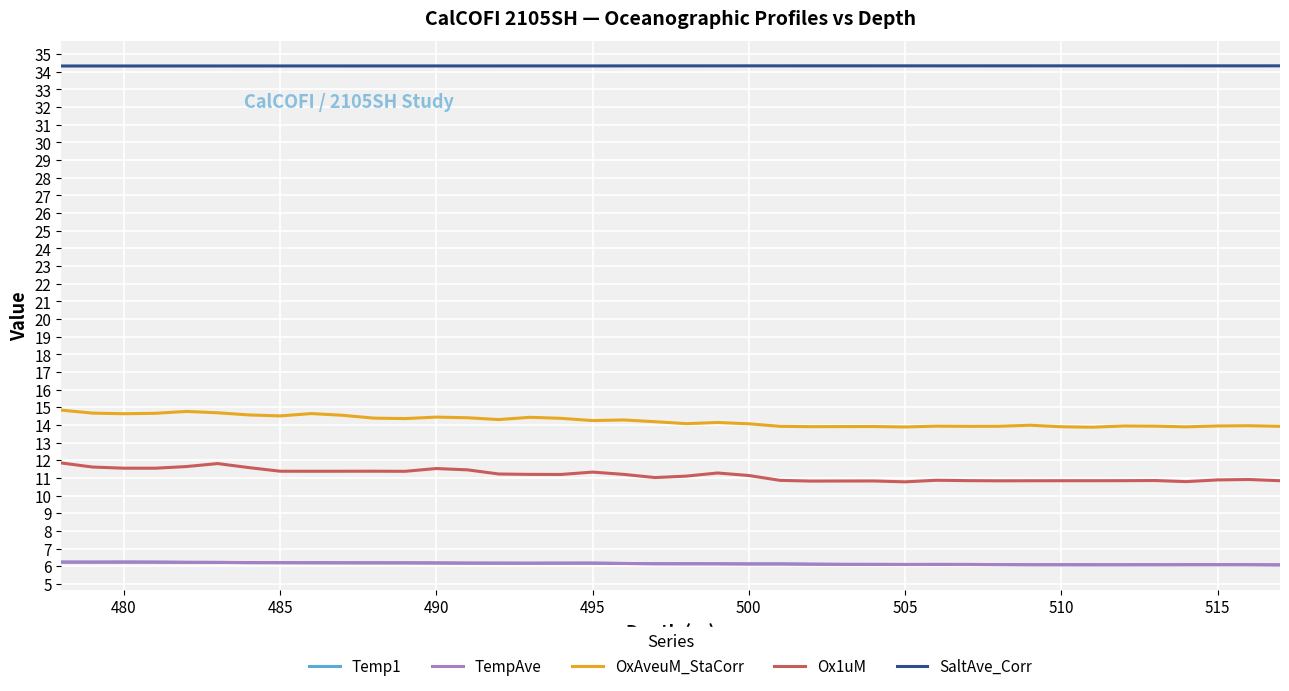

True or false: Ox1uM and Temp1 intersect in this chart.

False